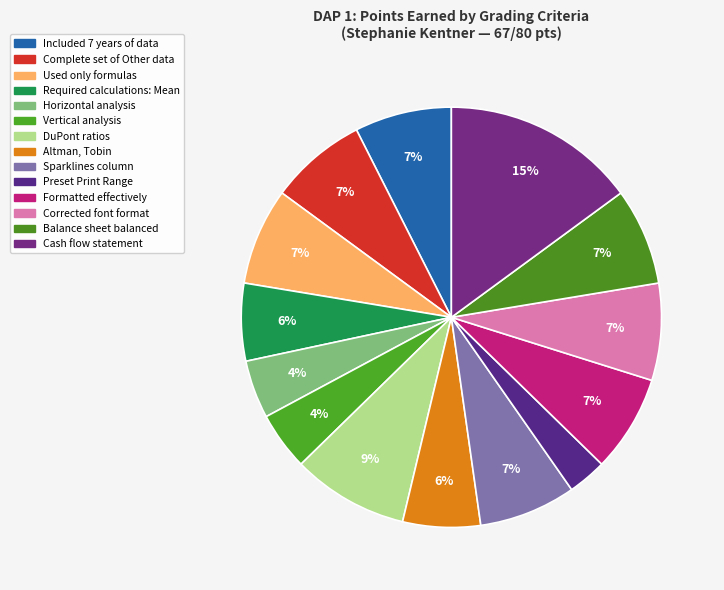

To the nearest percent, what portion does Vertical analysis represent?

4%